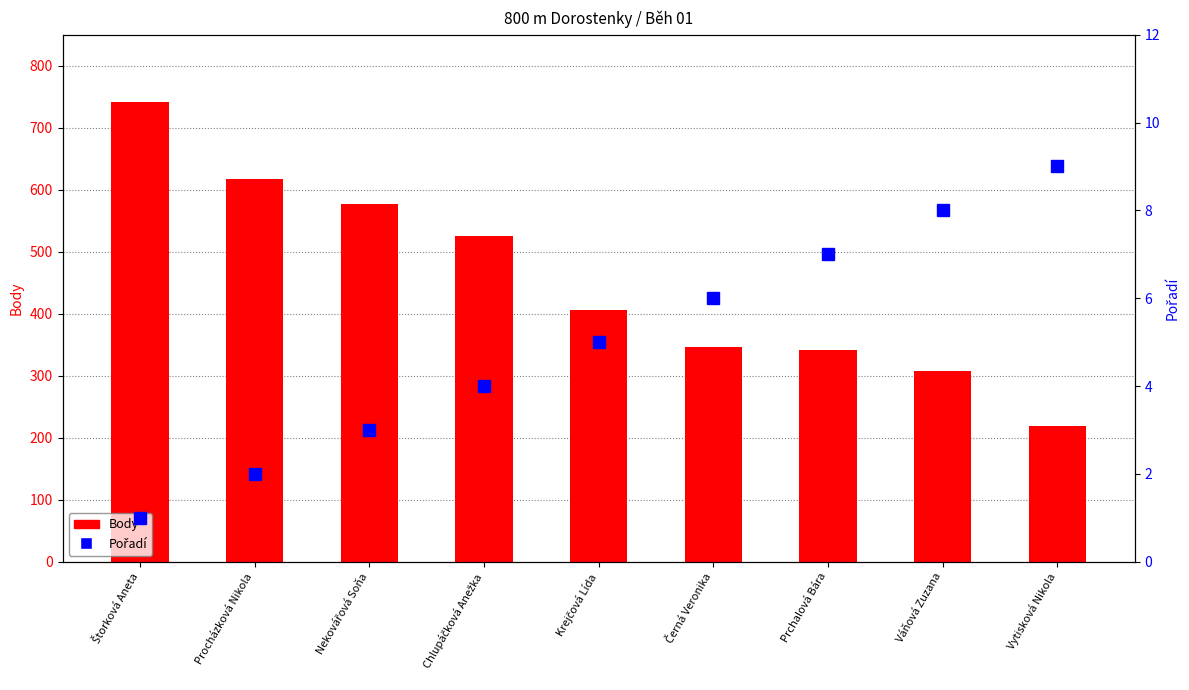

What is the lowest value of the Body series?

219